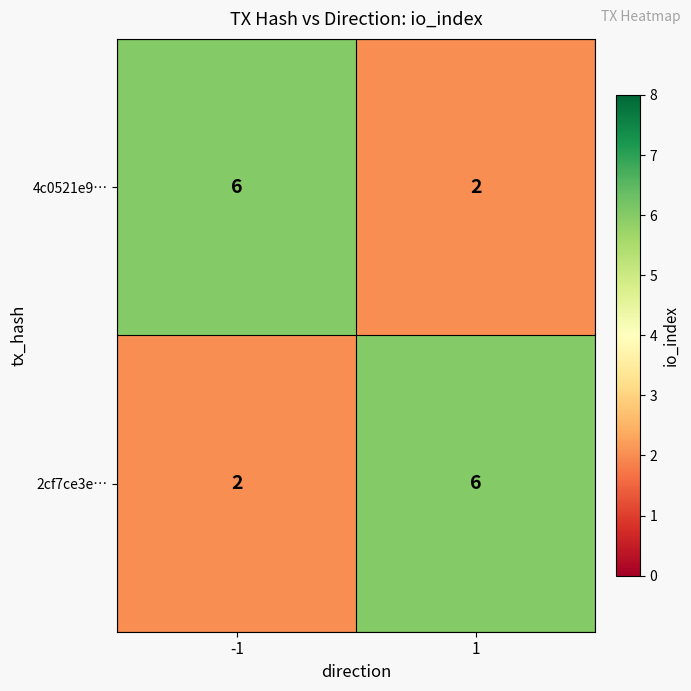

Reading left to right, extract all data points from this chart.

4c0521e9…: 6	2
2cf7ce3e…: 2	6